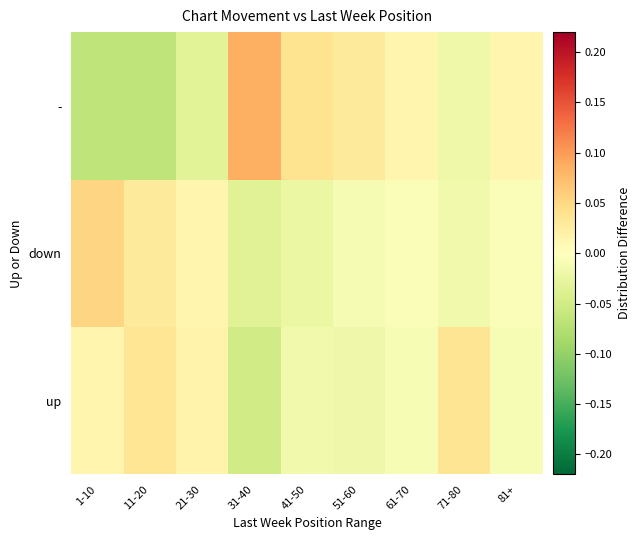

Which category has the highest value across all series?

31-40